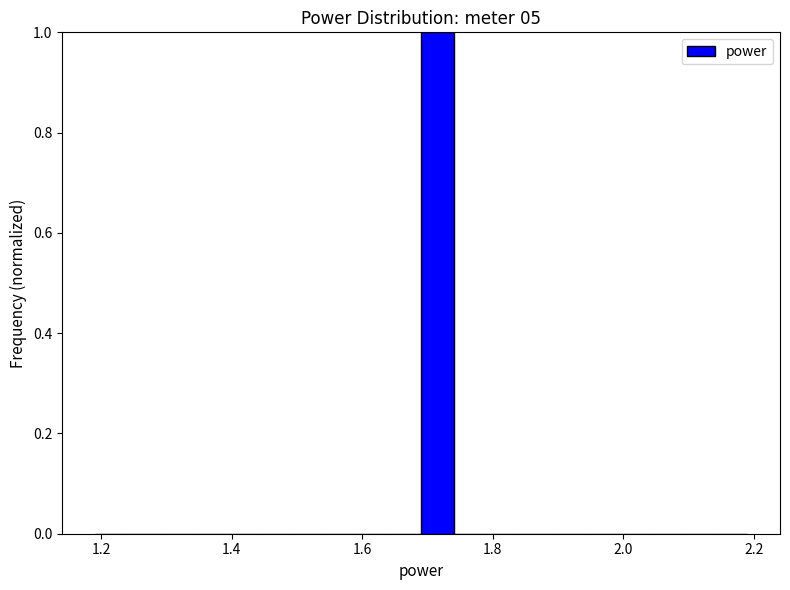

Around what value on the x-axis is the tallest bar? Give the approximate position of its centre, as read against the axis.

1.72